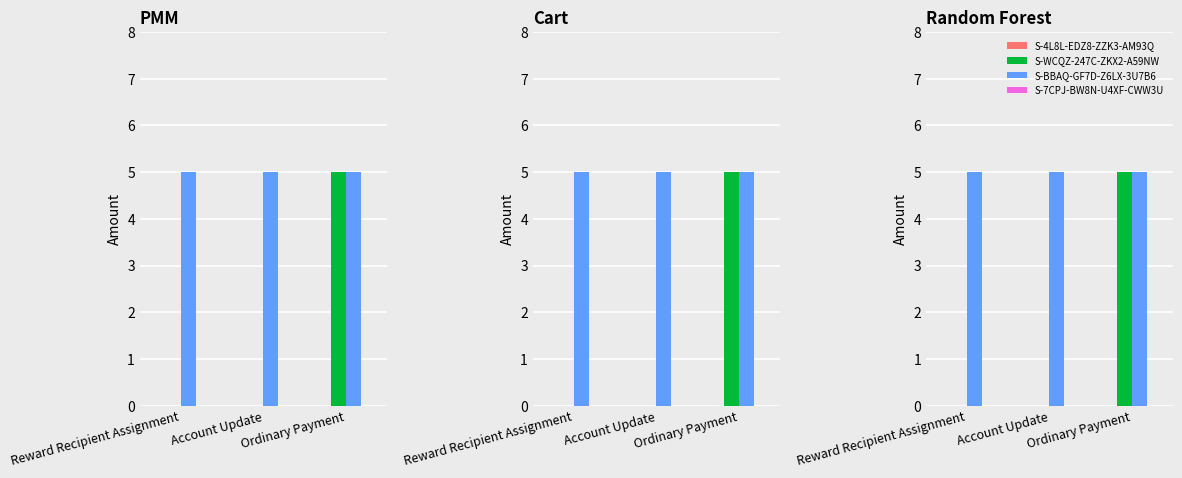

Reading left to right, transcribe all the data shown in this chart.

S-4L8L-EDZ8-ZZK3-AM93Q: Reward Recipient Assignment=0	Account Update=0	Ordinary Payment=0
S-WCQZ-247C-ZKX2-A59NW: Reward Recipient Assignment=0	Account Update=0	Ordinary Payment=5
S-BBAQ-GF7D-Z6LX-3U7B6: Reward Recipient Assignment=5	Account Update=5	Ordinary Payment=5
S-7CPJ-BW8N-U4XF-CWW3U: Reward Recipient Assignment=0	Account Update=0	Ordinary Payment=0